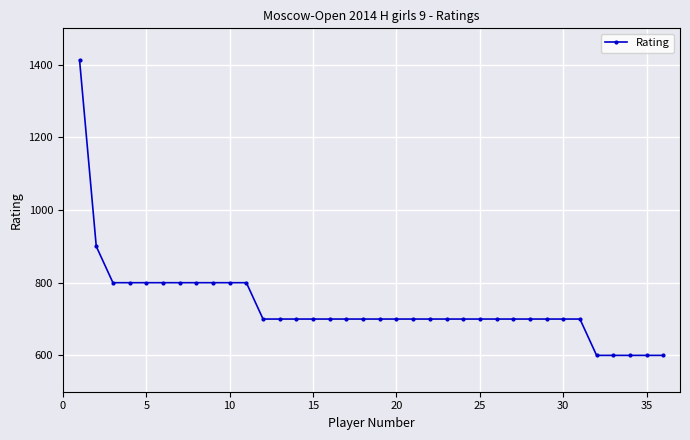

What is the average value?

736